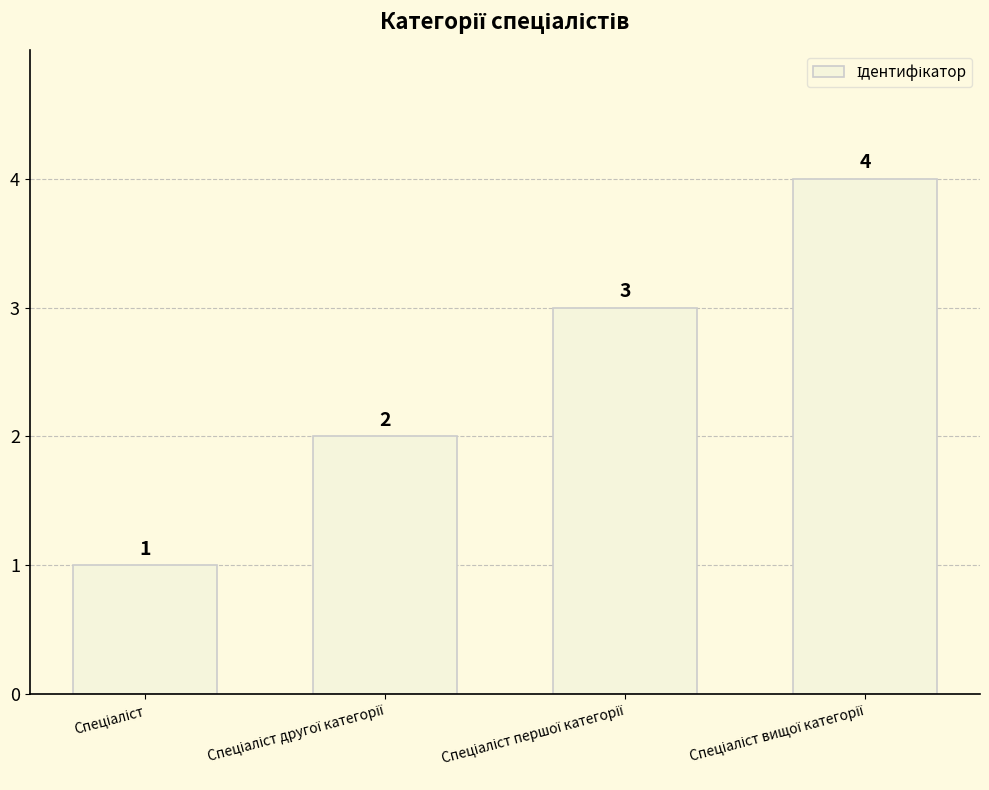

What is the value of the 4th bar from the left?

4